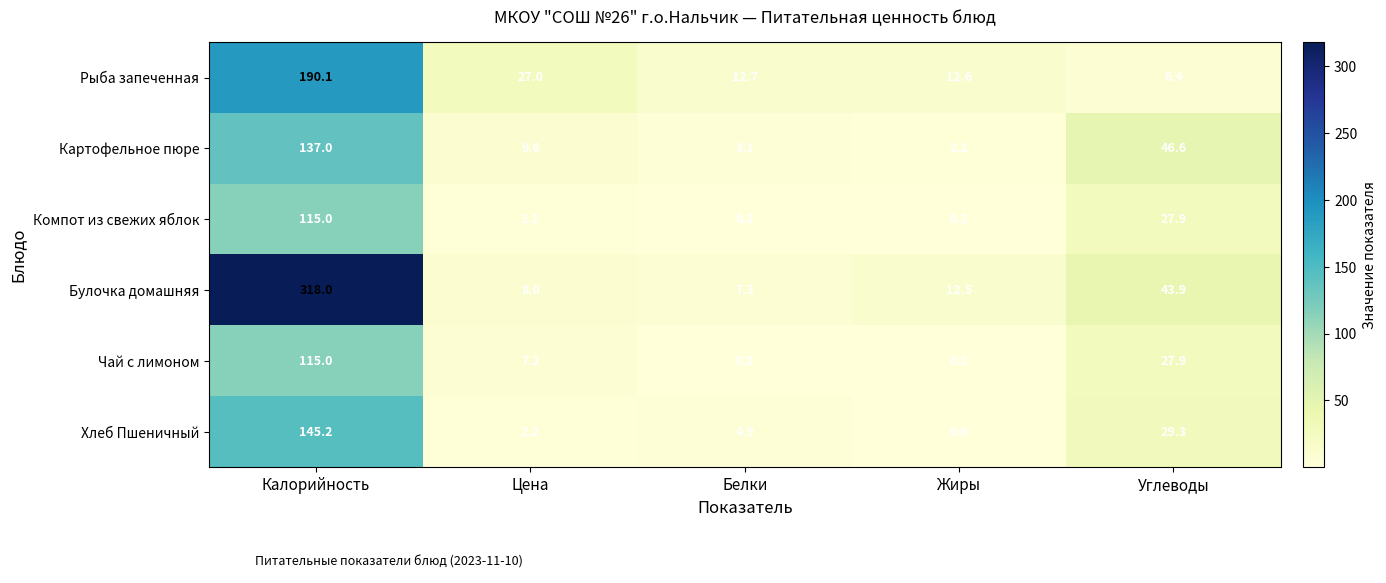

Reading right to left, extract all data points from this chart.

Рыба запеченная: 6.4	12.6	12.7	27.0	190.1
Картофельное пюре: 46.6	2.2	3.1	9.6	137.0
Компот из свежих яблок: 27.9	0.2	0.2	2.1	115.0
Булочка домашняя: 43.9	12.5	7.3	8.0	318.0
Чай с лимоном: 27.9	0.2	0.2	7.2	115.0
Хлеб Пшеничный: 29.3	0.6	4.9	2.2	145.2